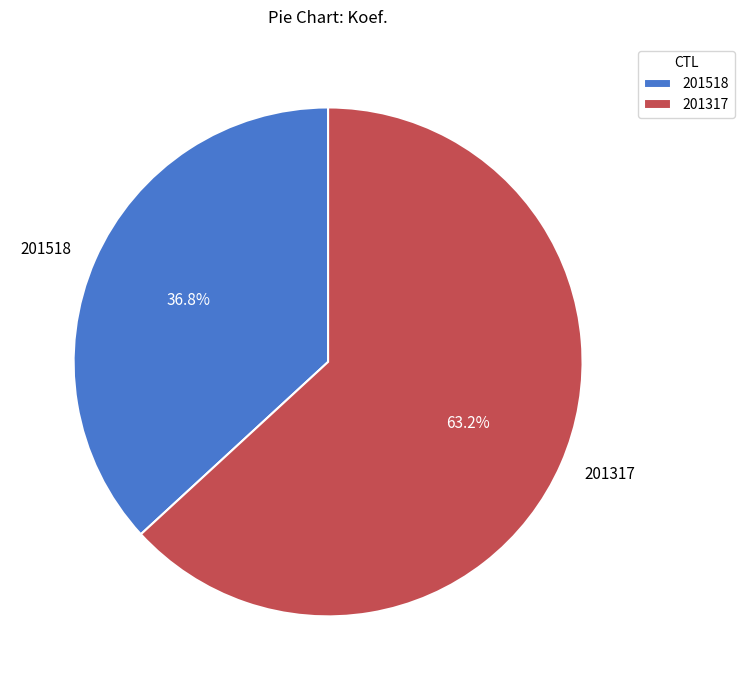

To the nearest percent, what portion does 201317 represent?

63%